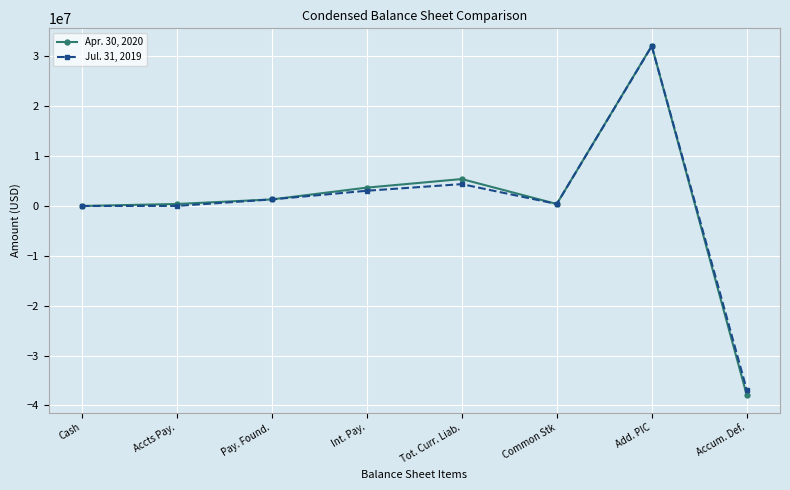

Is the value of Jul. 31, 2019 at Pay. Found. greater than the value of Apr. 30, 2020 at Accum. Def.?

Yes